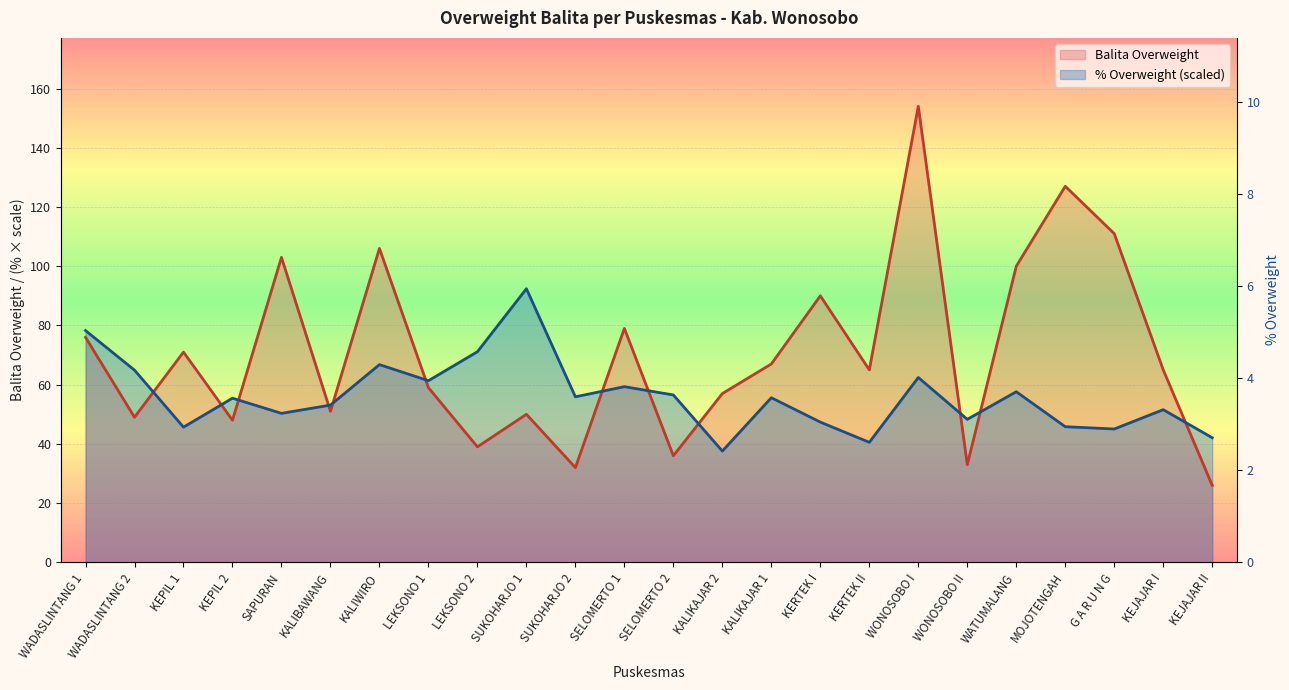

Reading left to right, list all the values displayed in this chart.

% Overweight: 78.3	64.9	45.7	55.4	50.3	53.1	66.8	61.3	71.1	92.4	55.9	59.3	56.5	37.6	55.6	47.4	40.5	62.4	48.3	57.6	45.8	45.0	51.6	42.1
Balita Overweight: 76.0	49.0	71.0	48.0	103.0	51.0	106.0	59.0	39.0	50.0	32.0	79.0	36.0	57.0	67.0	90.0	65.0	154.0	33.0	100.0	127.0	111.0	65.0	26.0